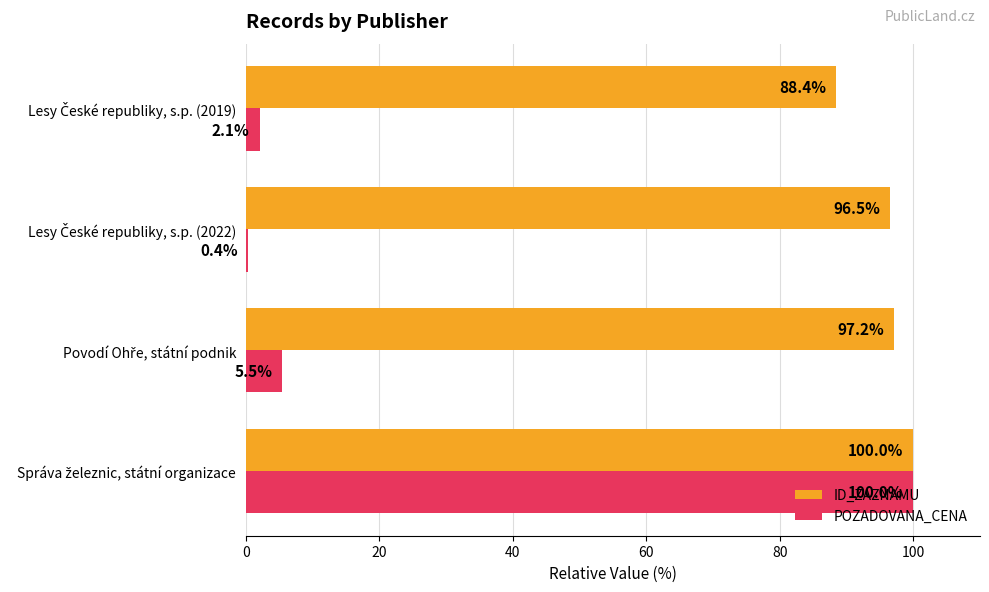

What is the highest value of the POZADOVANA_CENA series?

100.0